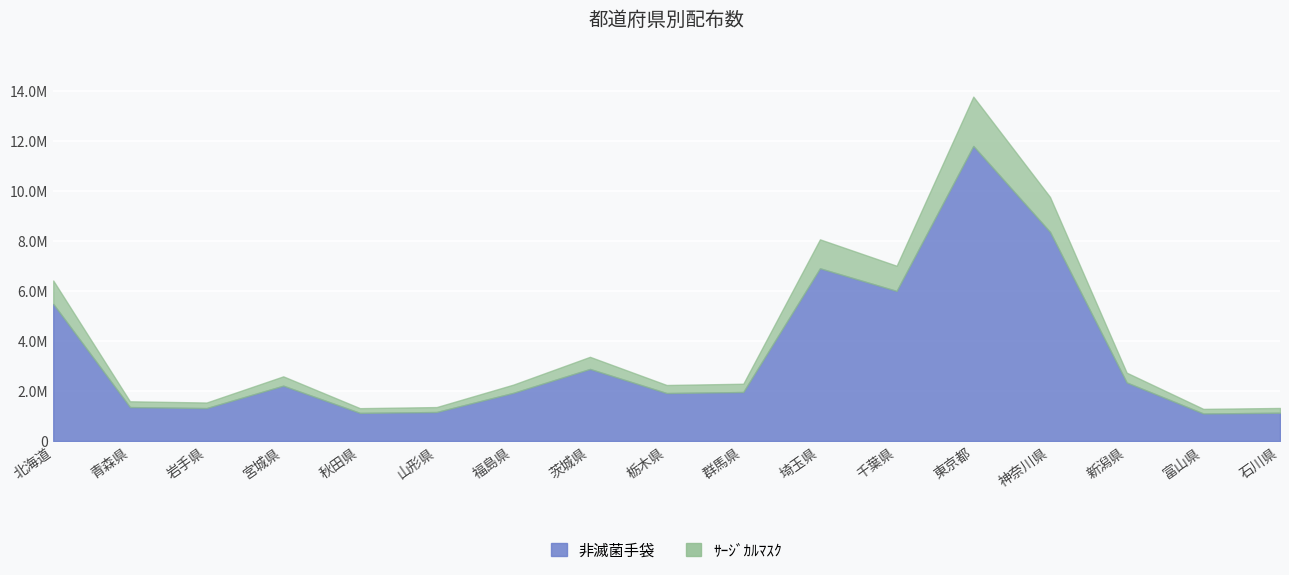

What is the label of the 8th point from the left?

茨城県